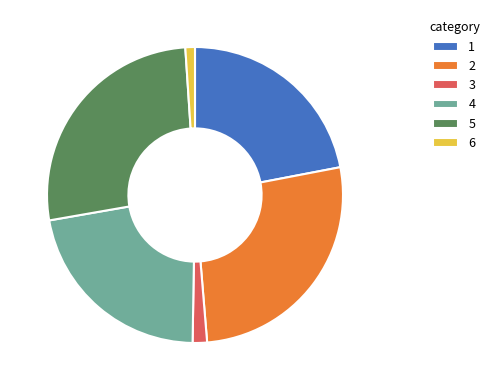

Combined, do 3 and 2 account for over 50%?

No